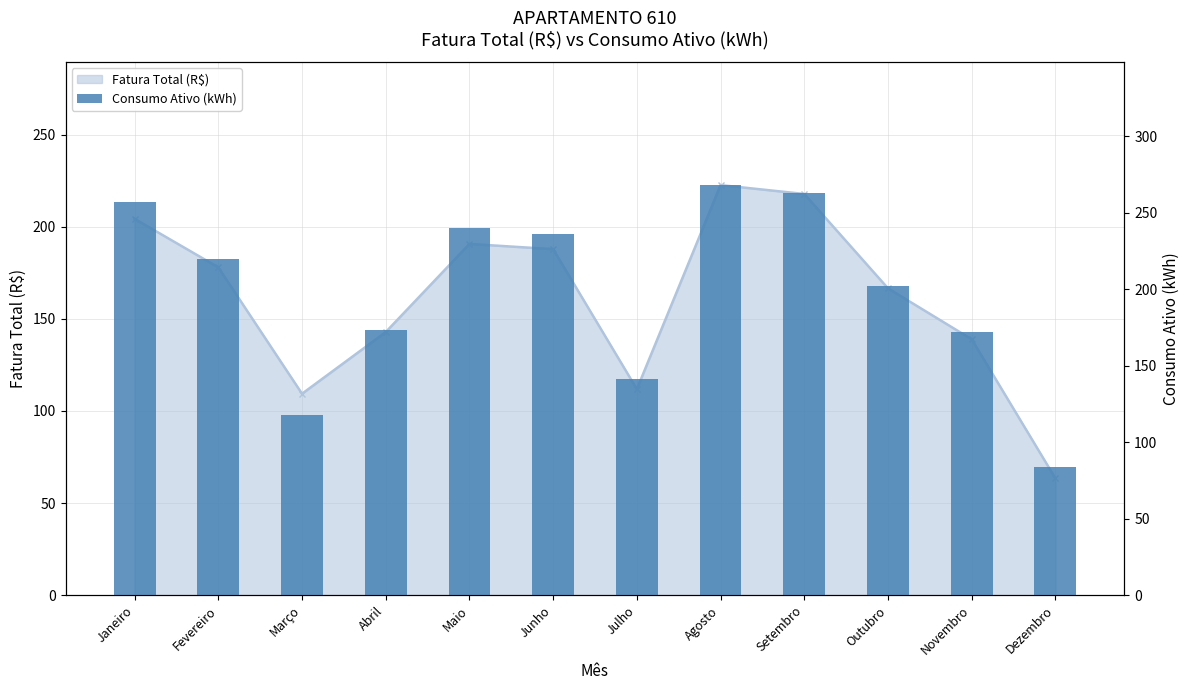

What is the sum of all Consumo Ativo (kWh) values?

2374.0